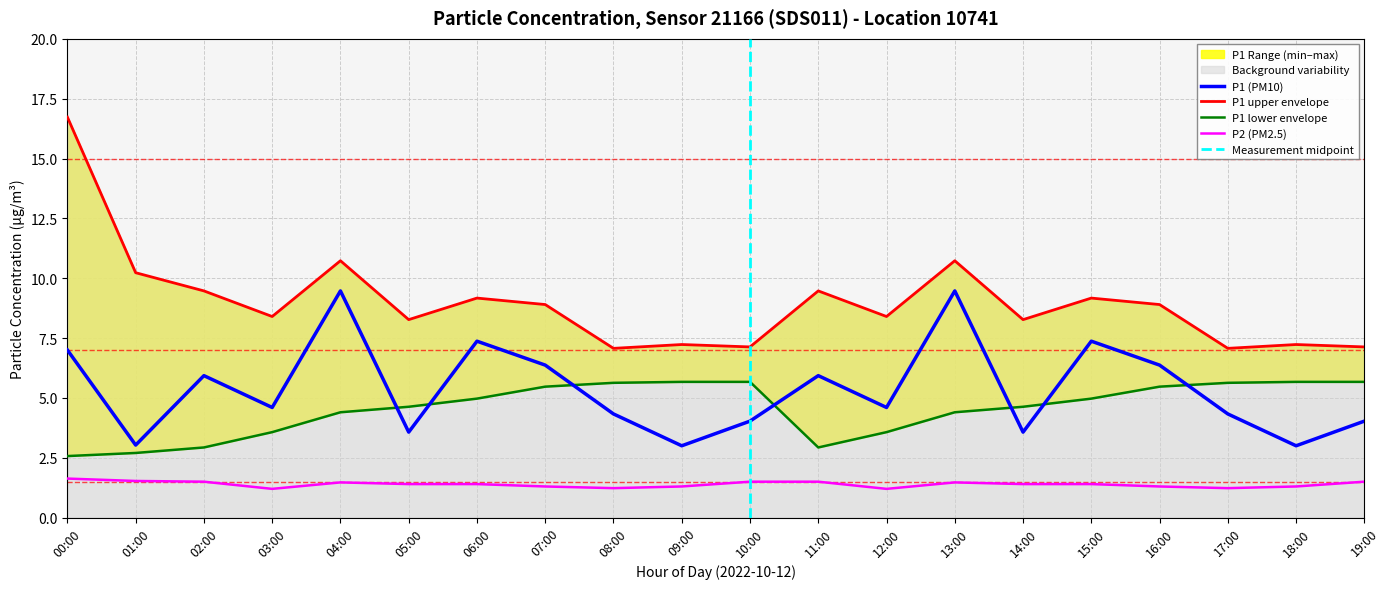

What is the maximum value for P1 (PM10)?

9.5